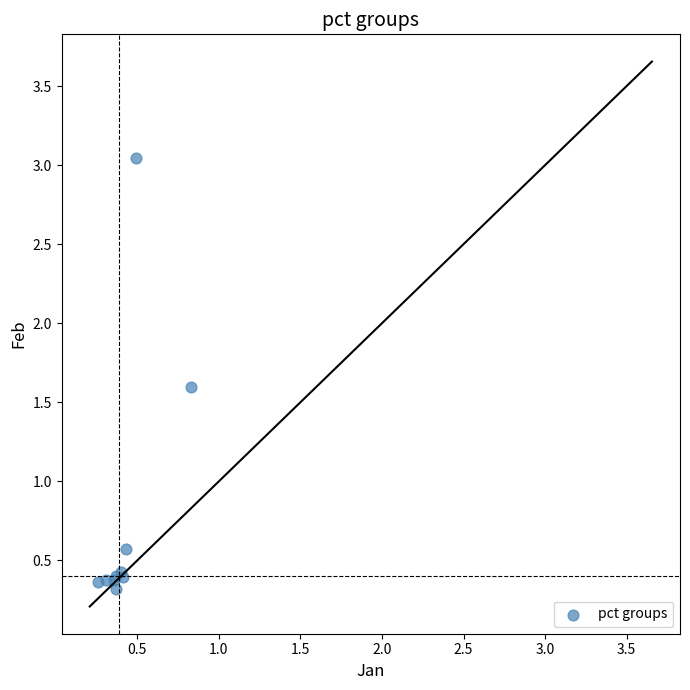

What Y value in the scatter plot is closest to 1?

0.6